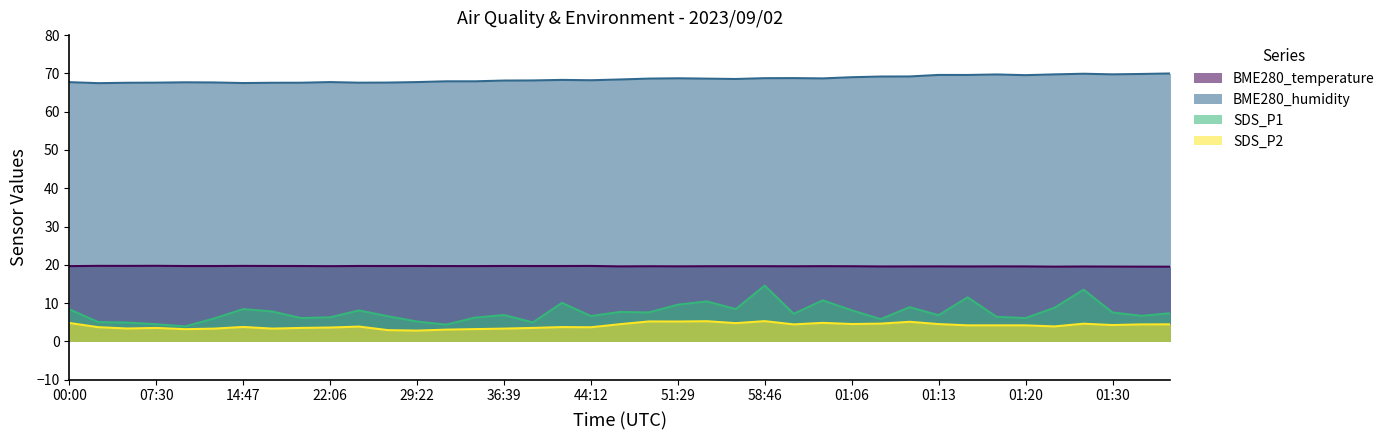

What is the average value of the SDS_P1 series?

7.6